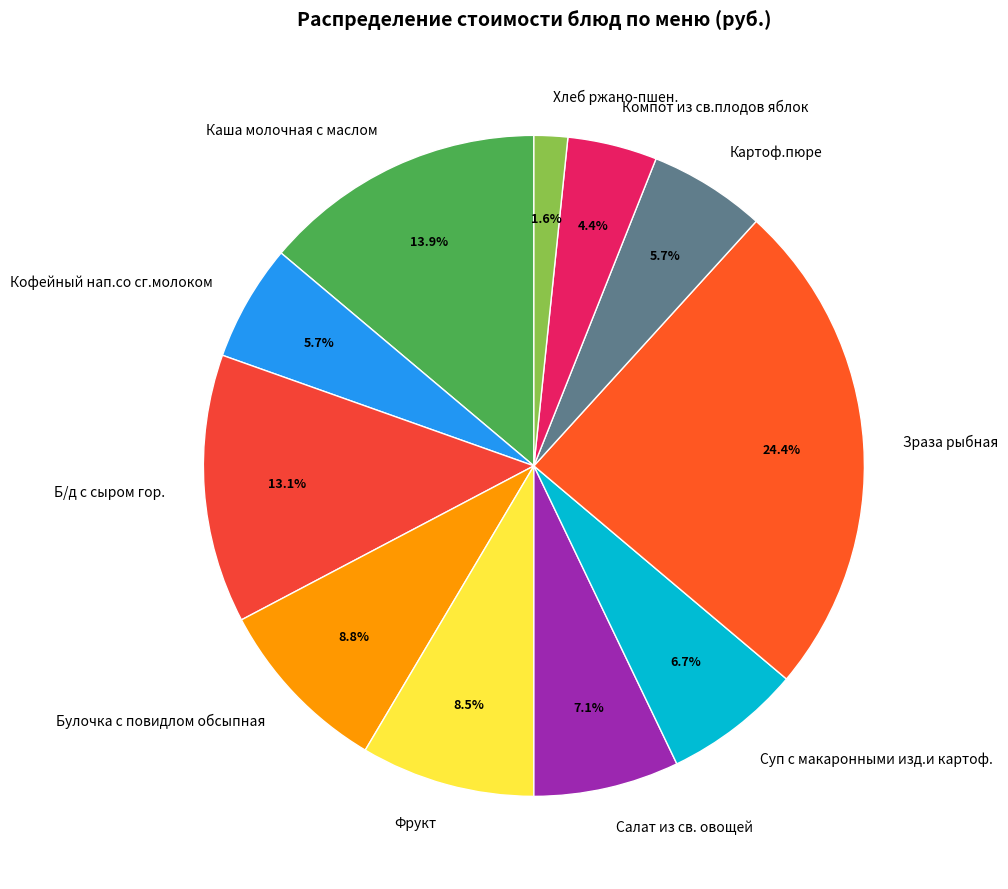

How much of the chart is everything except Картоф.пюре?

94.3%